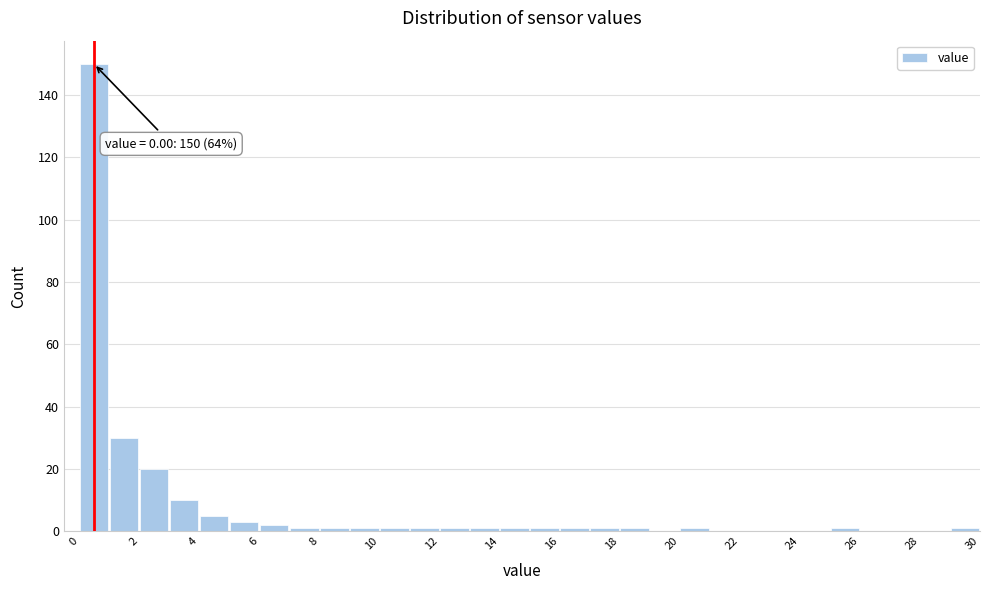

Over which range of the x-axis is the bar tallest?

0 to 1